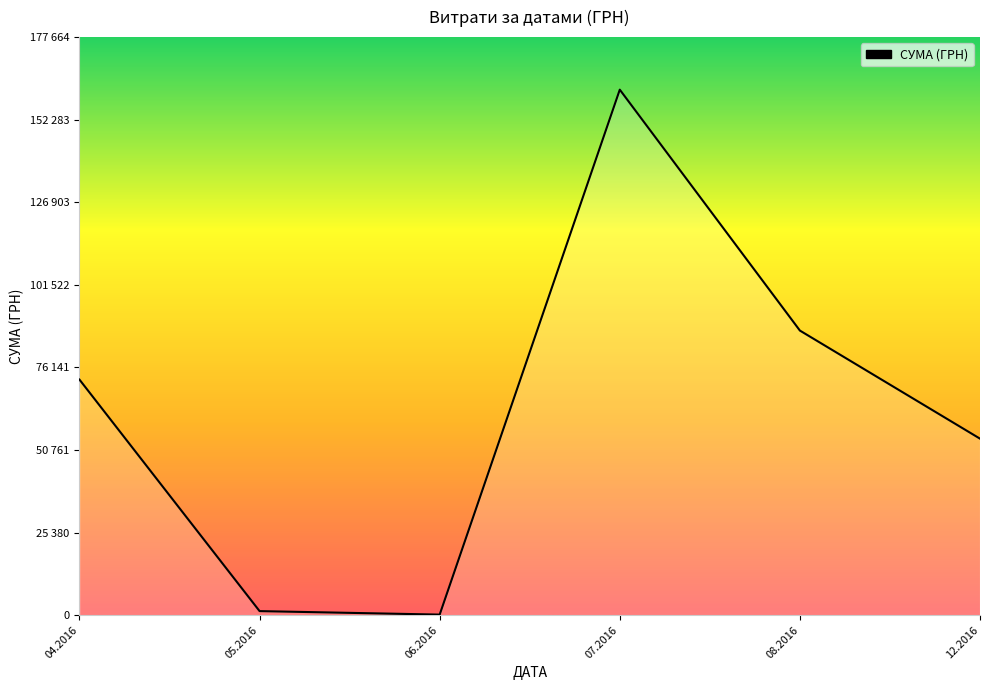

True or false: there are more than 2 points higher than both neighbors.

False